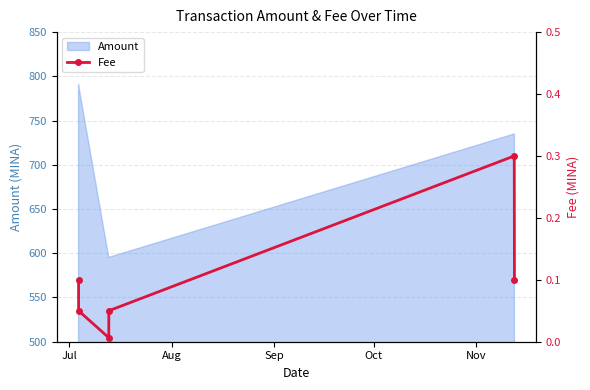

How many categories are shown in the chart?

6